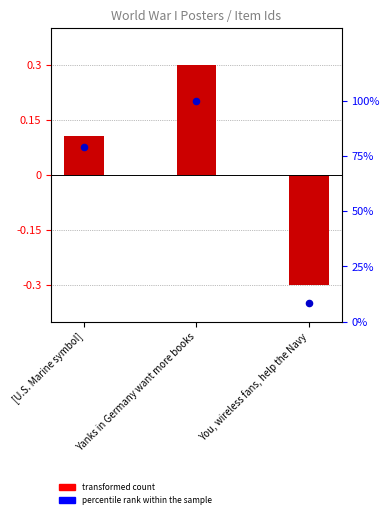

What are all the series names shown in the legend?

transformed count, percentile rank within the sample